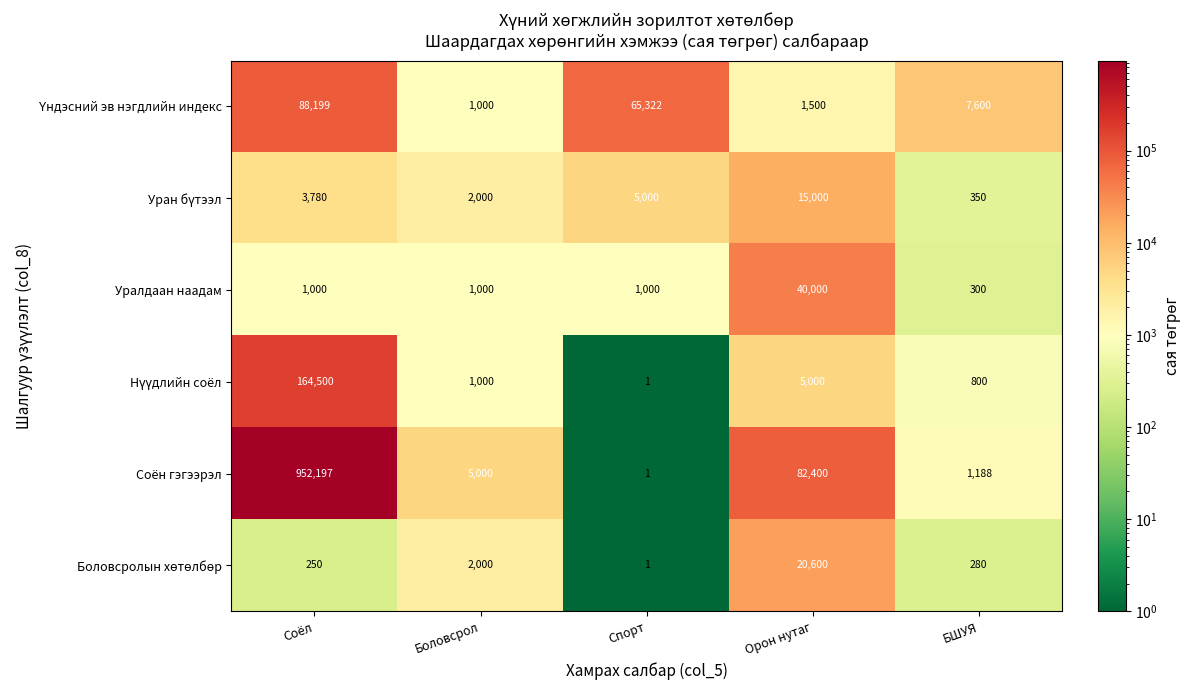

What is the spread (max minus min) of values at БШУЯ?

7320